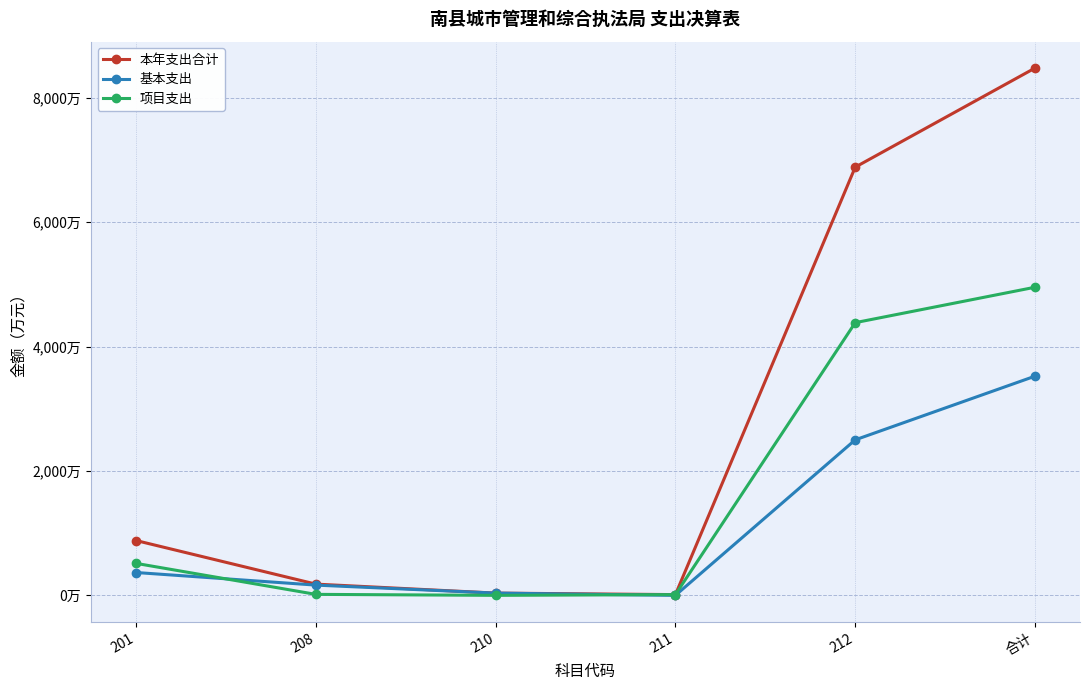

What are all the series names shown in the legend?

本年支出合计, 基本支出, 项目支出